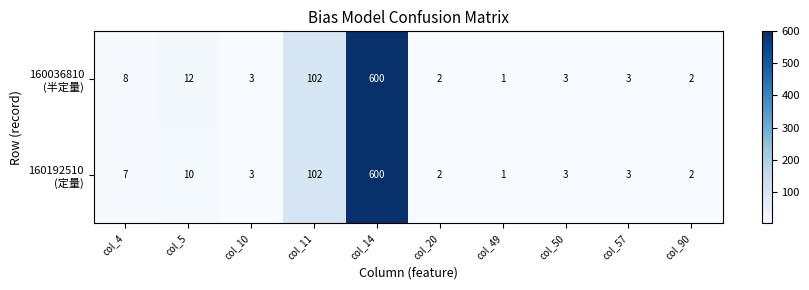

Which label corresponds to the smallest value in the chart?

col_49